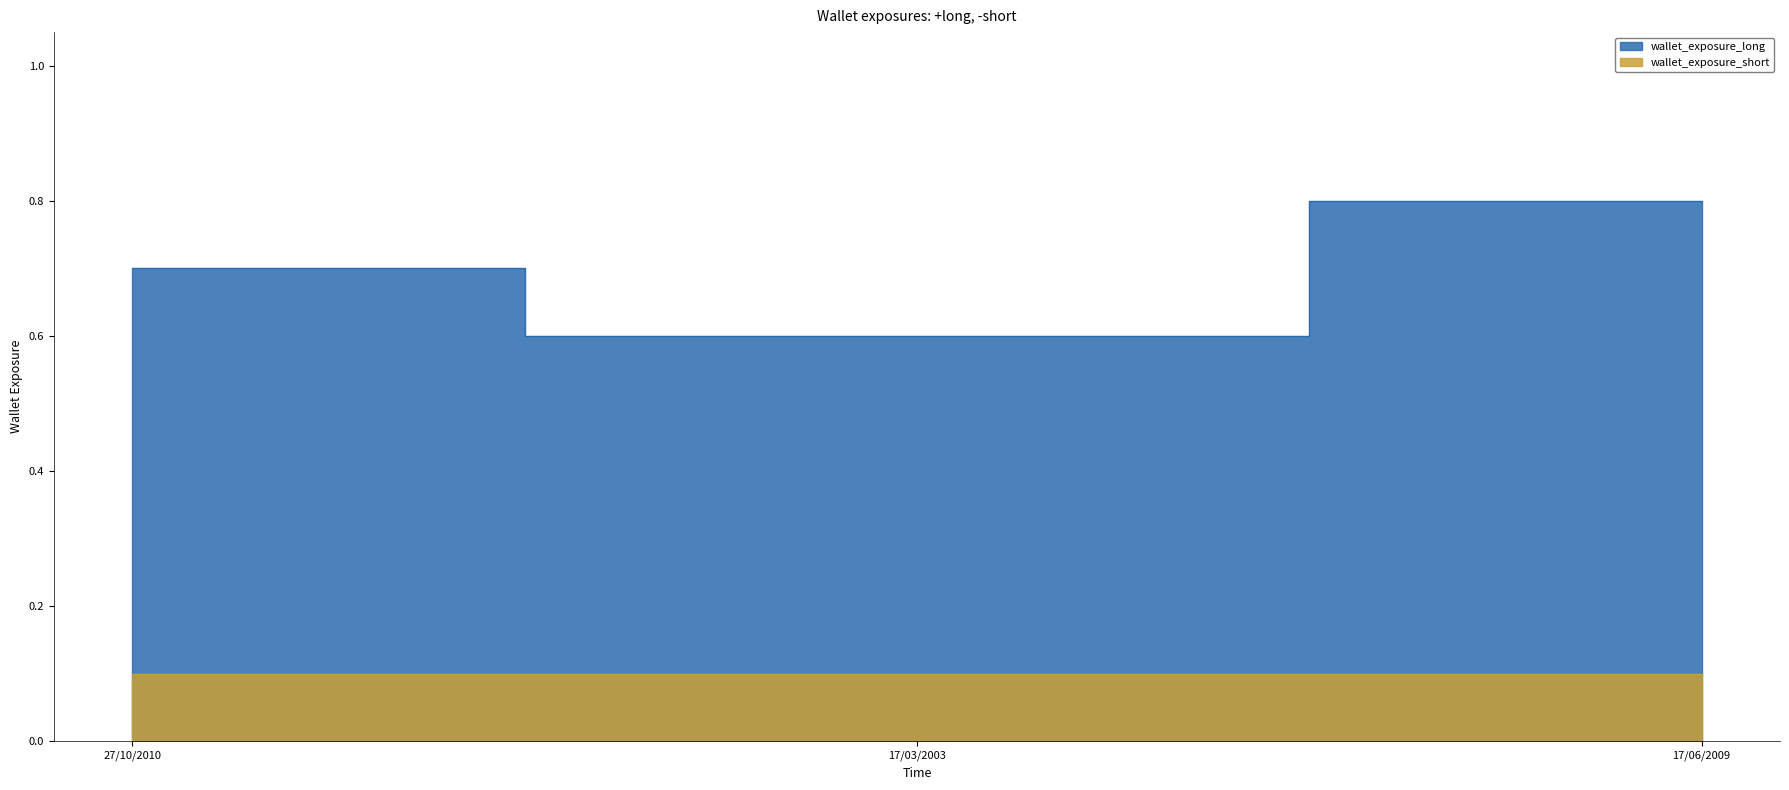

What position from the right is 17/03/2003?

2